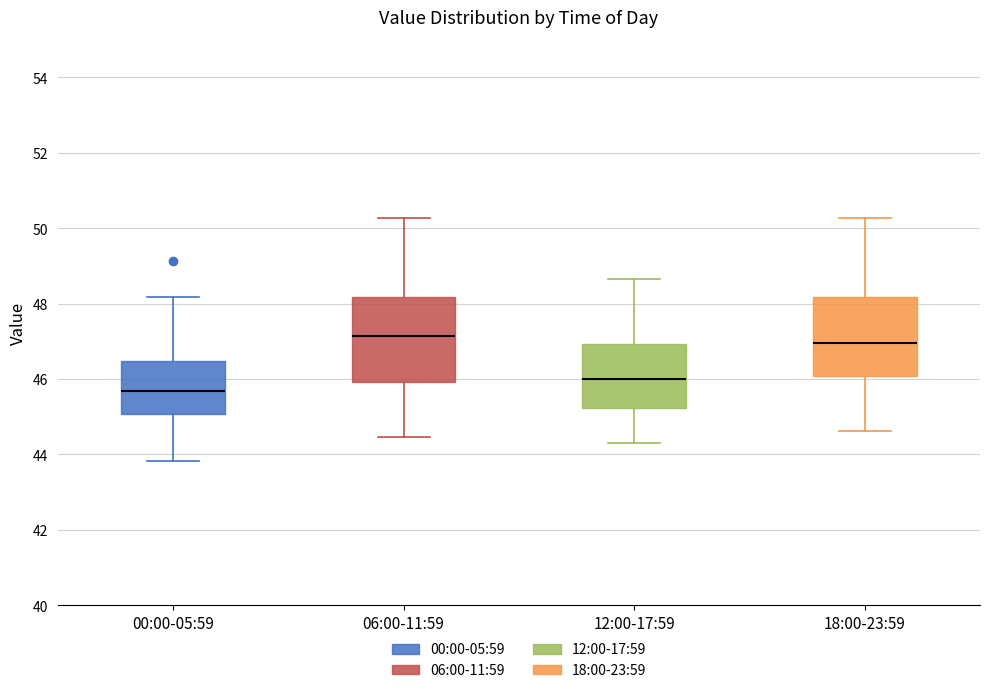

Where is the lower edge of the box for 06:00-11:59 on the y-axis? The values are not printed on the chart, so give them approximately, as read against the axis.

46.0